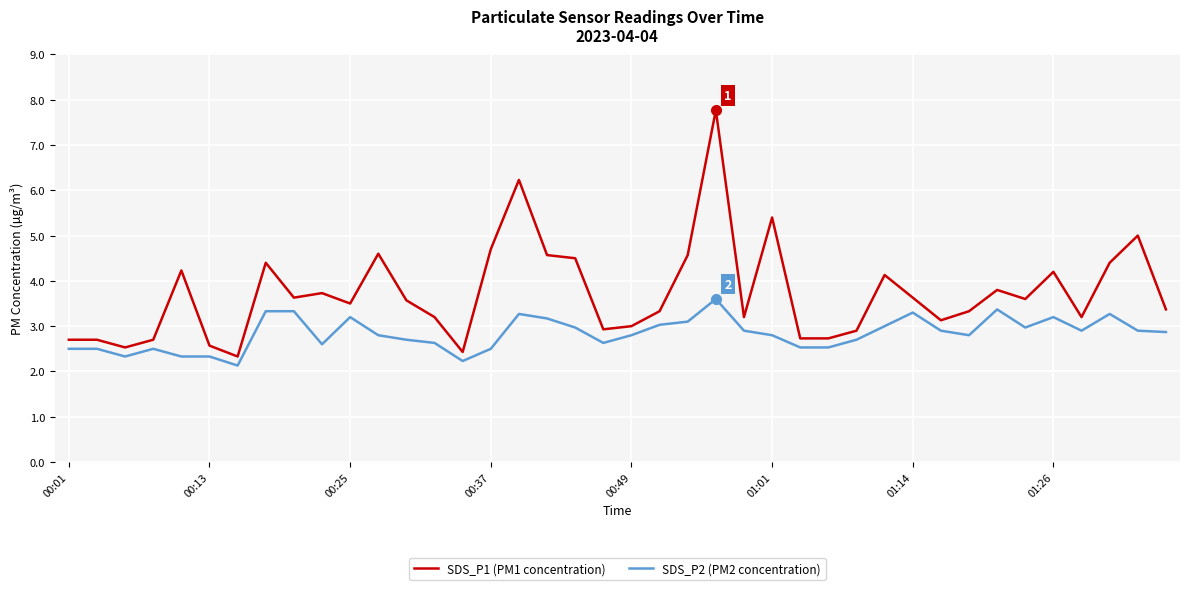

What is the minimum value shown in the chart?

2.1